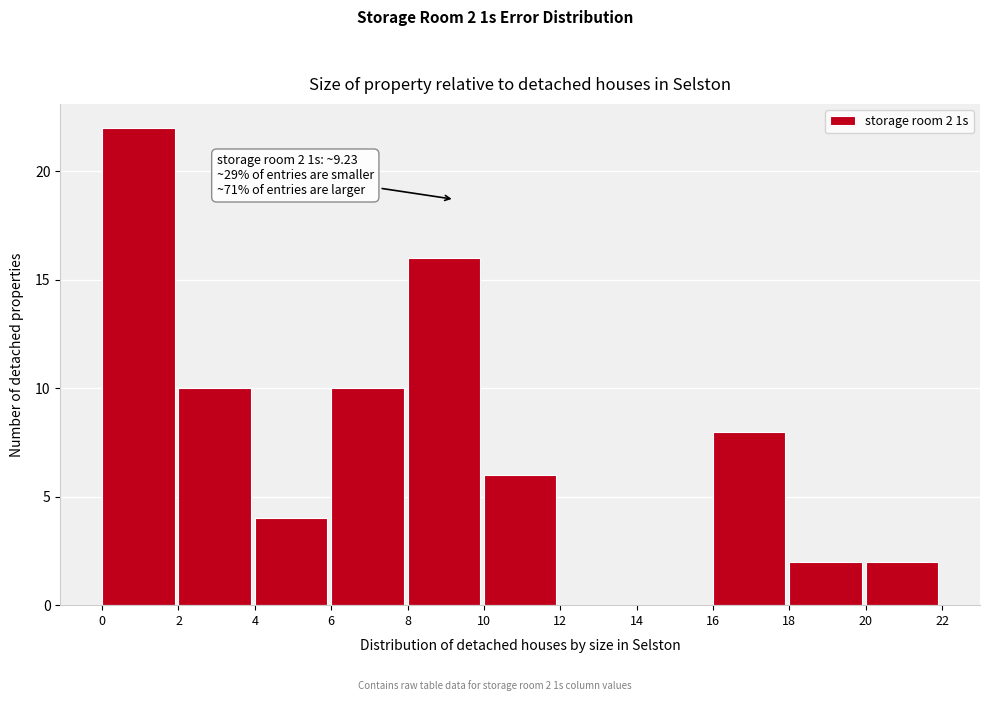

Over which range of the x-axis is the bar tallest?

0 to 2